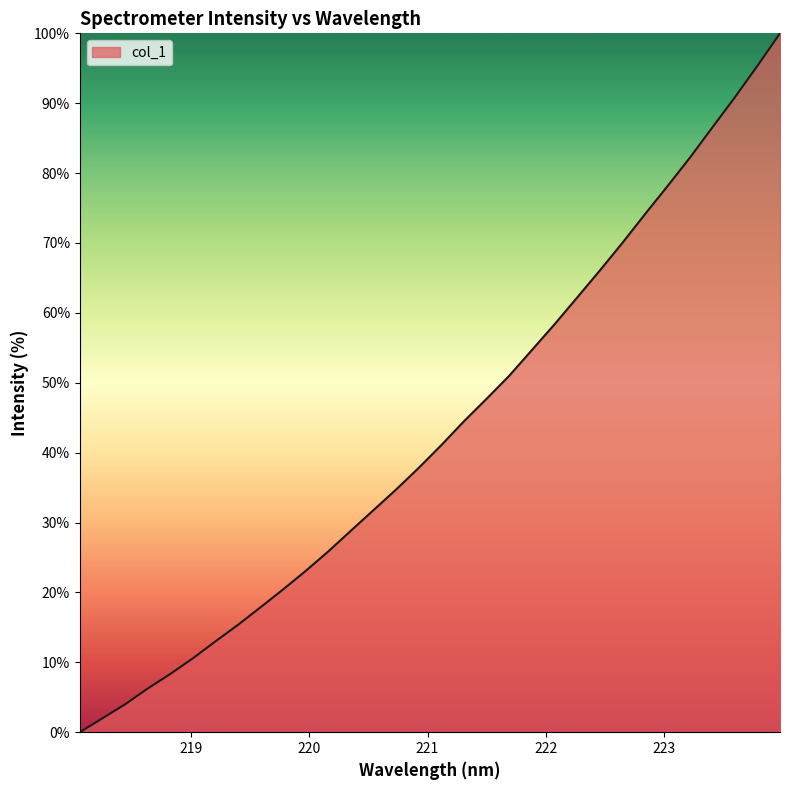

What is the sum of all values?

1382.5